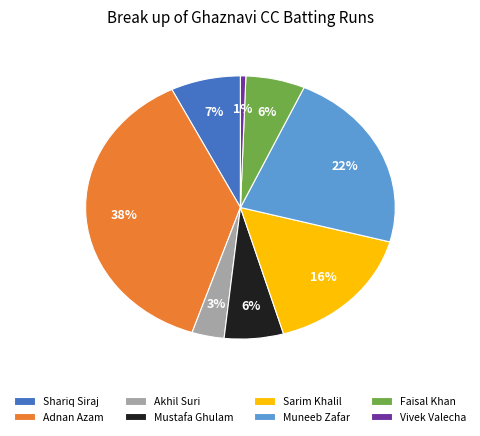

How many slices are in this pie chart?

8